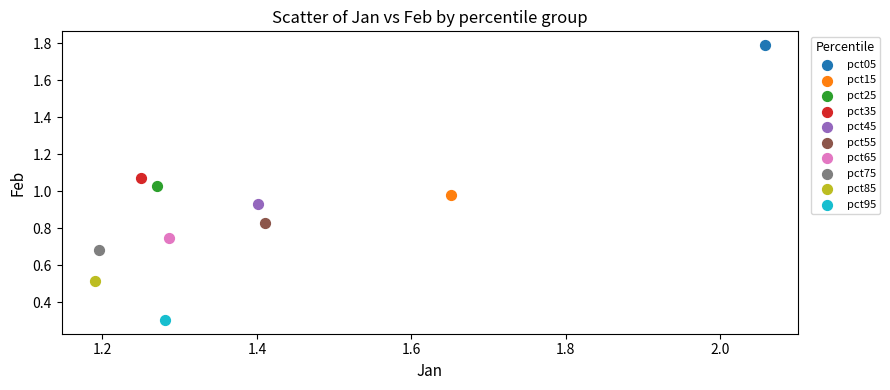

Which series reaches the maximum Y coordinate?

pct05